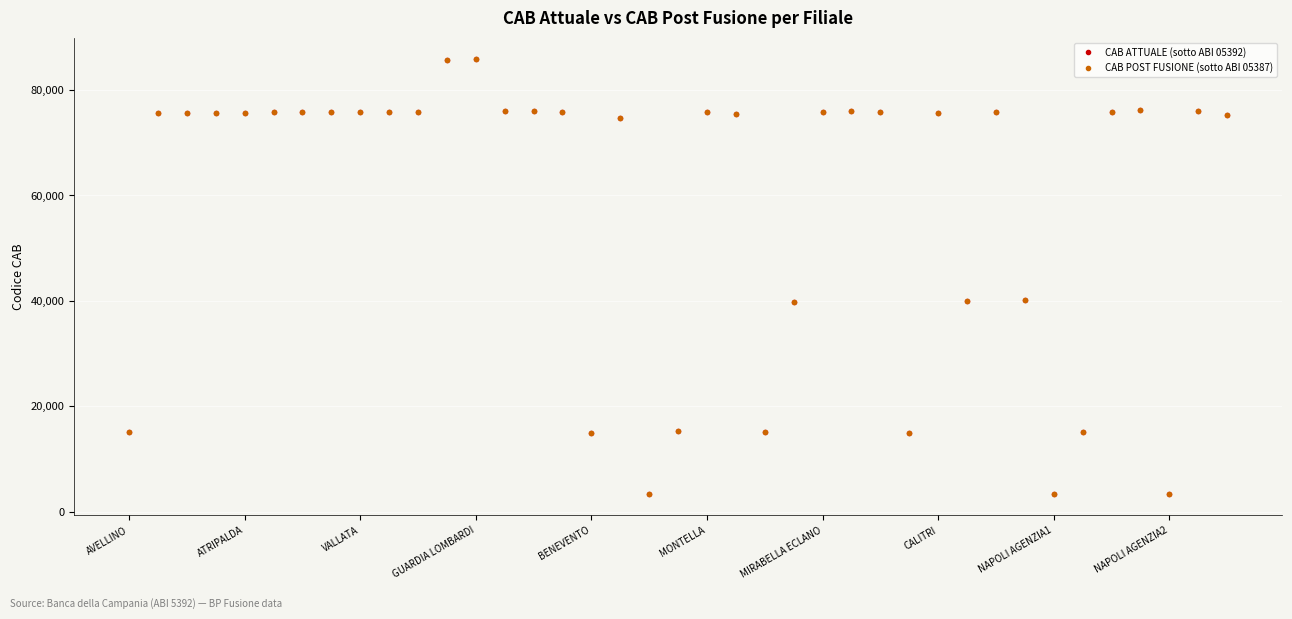

True or false: CAB ATTUALE (sotto ABI 05392) has more than 0 interior local peaks.

True